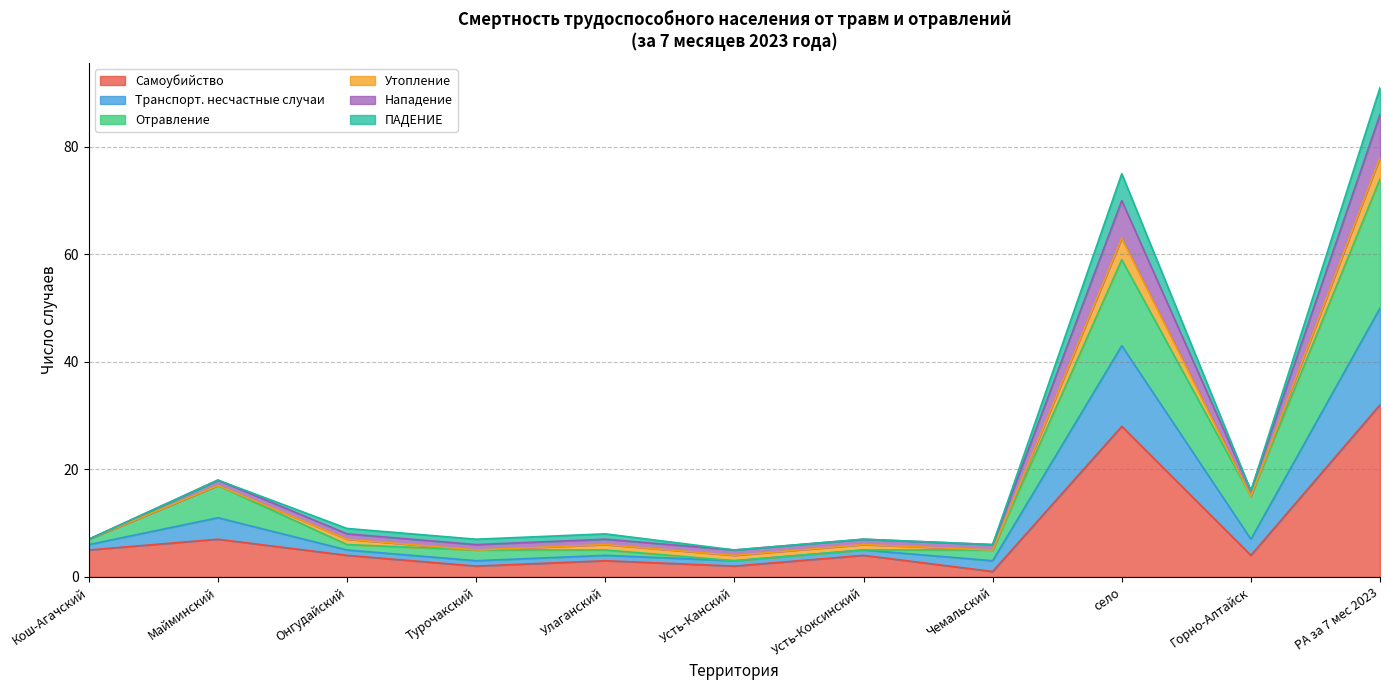

What are all the series names shown in the legend?

Самоубийство, Транспорт. несчастные случаи, Отравление, Утопление, Нападение, ПАДЕНИЕ